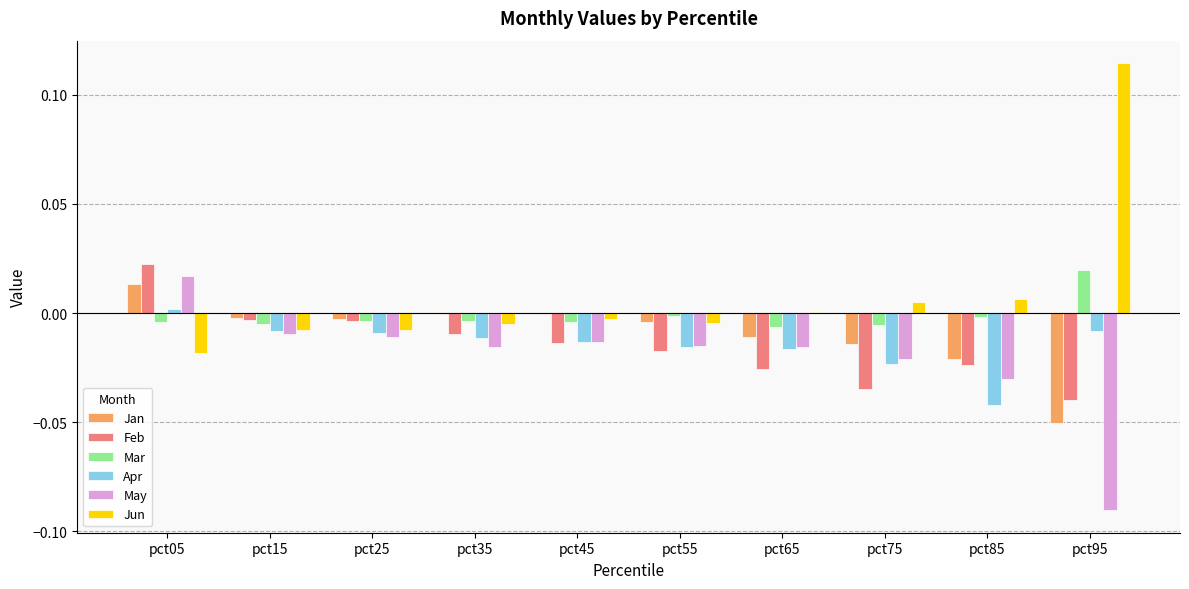

How many series are shown in this chart?

6